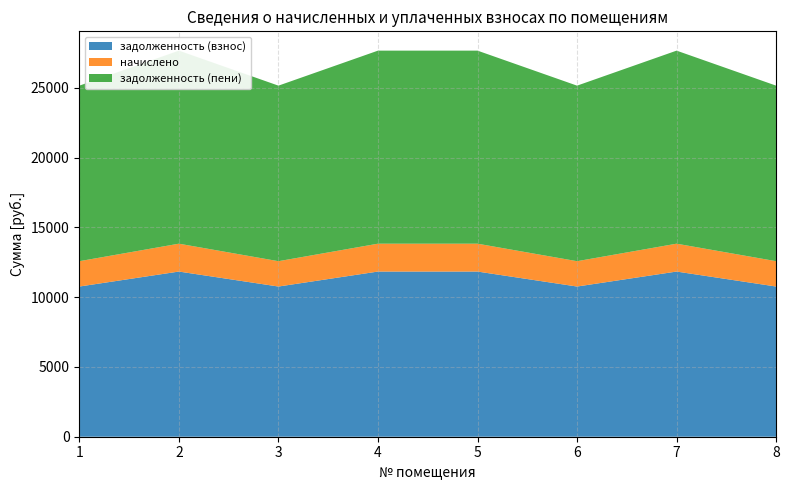

Reading left to right, what are all the values shown in this chart?

задолженность (взнос): 10759.8	11833.0	10759.8	11833.0	11833.0	10759.8	11833.0	10759.8
начислено: 1815.7	1996.8	1815.7	1996.8	1996.8	1815.7	1996.8	1815.7
задолженность (пени): 12575.5	13829.8	12575.5	13829.8	13829.8	12575.5	13829.8	12575.5